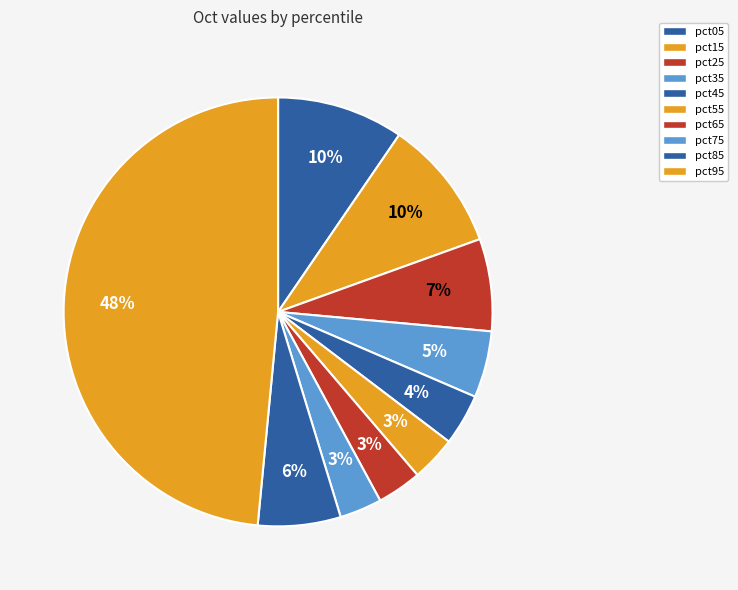

To the nearest percent, what percentage of the pie is pct85?

6%